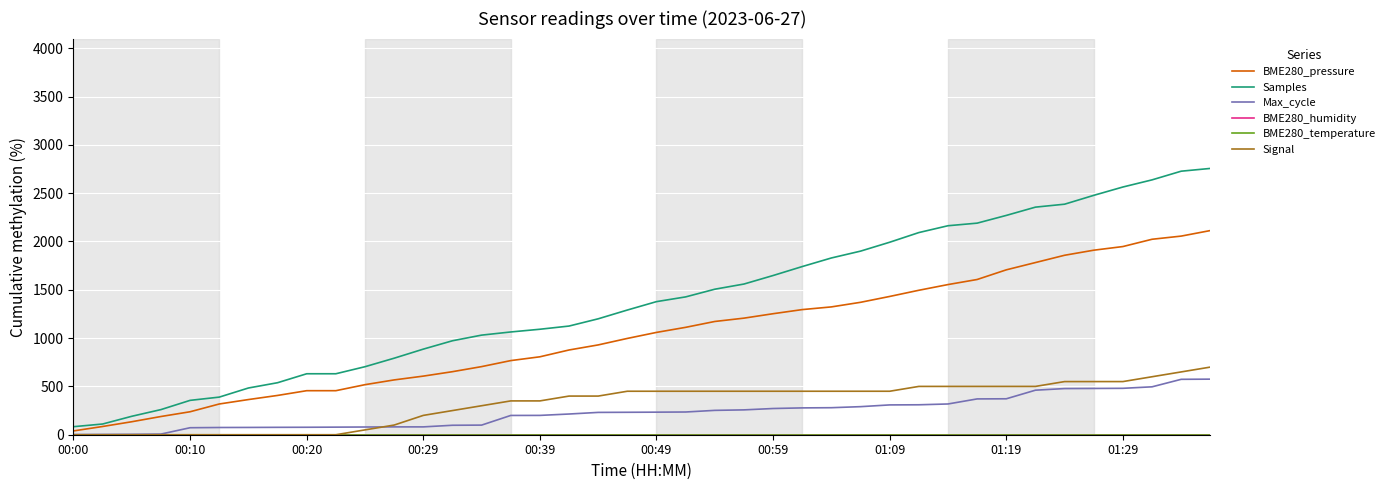

Reading left to right, extract all data points from this chart.

BME280_pressure: 39.3	85.2	134.4	188.5	237.7	318.0	363.9	406.6	455.7	455.7	518.0	567.2	606.5	652.4	704.9	767.2	806.5	877.0	929.5	996.7	1059.0	1111.4	1172.1	1206.5	1252.4	1295.0	1322.9	1370.4	1431.1	1495.0	1554.1	1606.5	1706.5	1781.9	1857.3	1909.8	1947.5	2022.9	2055.7	2113.1
Samples: 83.2	110.9	190.9	260.1	355.6	389.2	483.5	538.2	630.9	630.9	703.9	791.9	885.9	972.5	1030.8	1063.5	1091.6	1124.7	1199.7	1290.5	1377.5	1426.5	1506.0	1559.5	1647.7	1740.5	1829.4	1900.1	1992.2	2092.2	2163.0	2189.8	2269.8	2355.4	2385.9	2477.4	2563.8	2637.7	2727.5	2756.1
Max_cycle: 1.6	3.0	4.3	6.7	72.4	74.7	75.4	76.5	77.2	78.5	79.8	81.1	81.1	97.9	99.5	199.5	200.0	214.3	231.0	232.2	233.5	235.1	252.1	257.1	271.3	277.7	279.6	290.5	308.5	309.9	318.2	370.6	371.9	460.9	477.7	479.0	480.3	495.7	573.4	575.2
BME280_humidity: 0.0	0.0	0.0	0.0	0.0	0.0	0.0	0.0	0.0	0.0	0.0	0.0	0.0	0.0	0.0	0.0	0.0	0.0	0.0	0.0	0.0	0.0	0.0	0.0	0.0	0.0	0.0	0.0	0.0	0.0	0.0	0.0	0.0	0.0	0.0	0.0	0.0	0.0	0.0	0.0
BME280_temperature: 0.0	0.0	0.0	0.0	0.0	0.0	0.0	0.0	0.0	0.0	0.0	0.0	0.0	0.0	0.0	0.0	0.0	0.0	0.0	0.0	0.0	0.0	0.0	0.0	0.0	0.0	0.0	0.0	0.0	0.0	0.0	0.0	0.0	0.0	0.0	0.0	0.0	0.0	0.0	0.0
Signal: 0.0	0.0	0.0	0.0	0.0	0.0	0.0	0.0	0.0	0.0	50.0	100.0	200.0	250.0	300.0	350.0	350.0	400.0	400.0	450.0	450.0	450.0	450.0	450.0	450.0	450.0	450.0	450.0	450.0	500.0	500.0	500.0	500.0	500.0	550.0	550.0	550.0	600.0	650.0	700.0